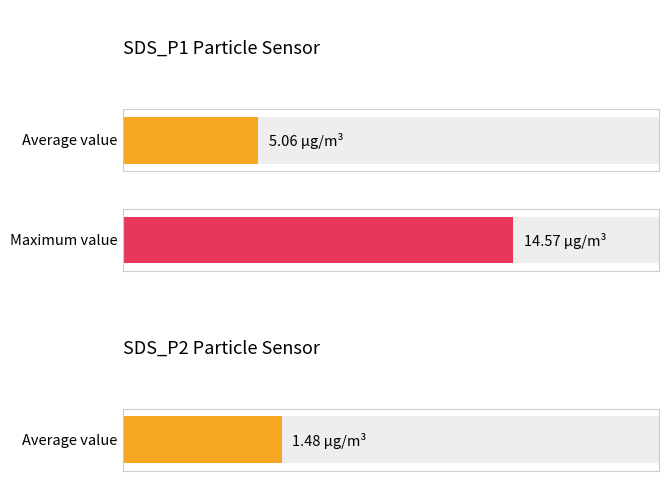

Which series has the largest total across all categories?

SDS_P1